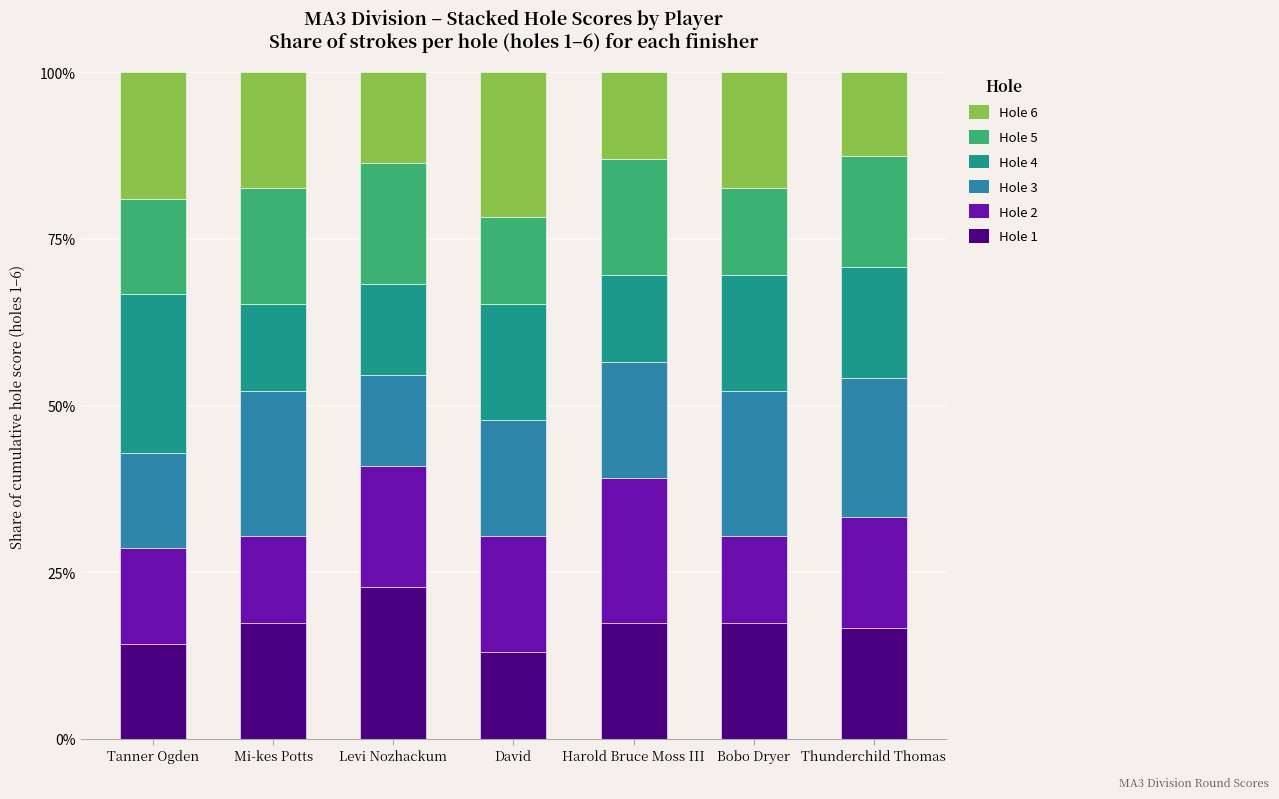

How many categories are shown in the chart?

7